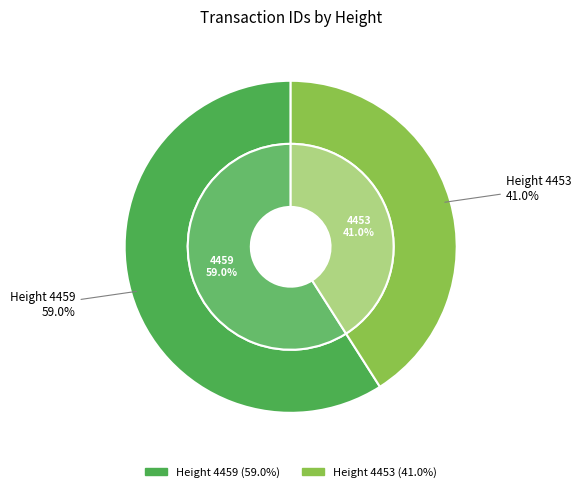

To the nearest percent, what percentage of the pie is 4453?

41%